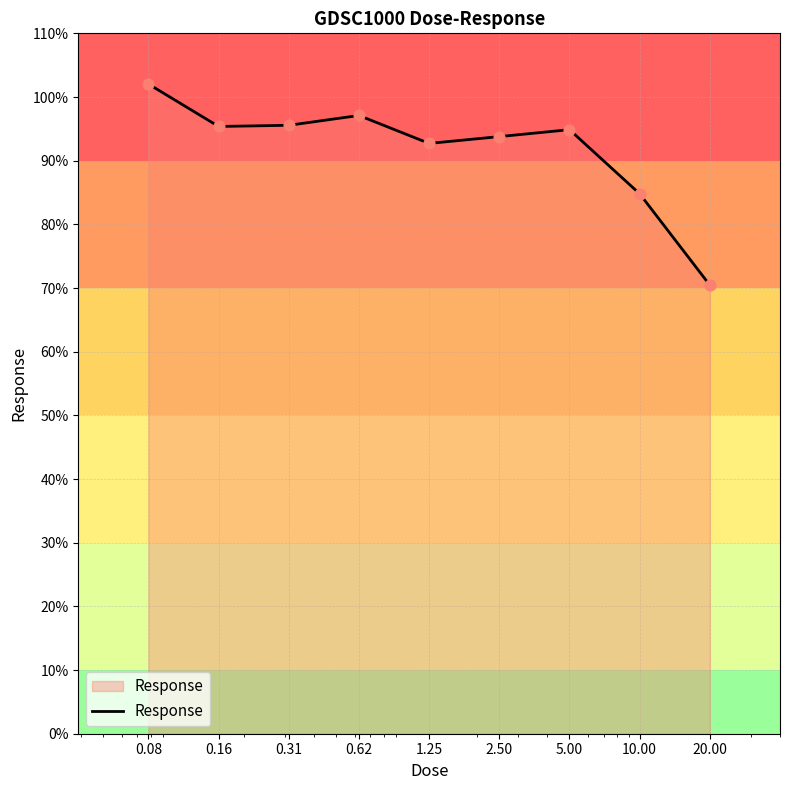

What is the maximum value shown in the chart?

102.0